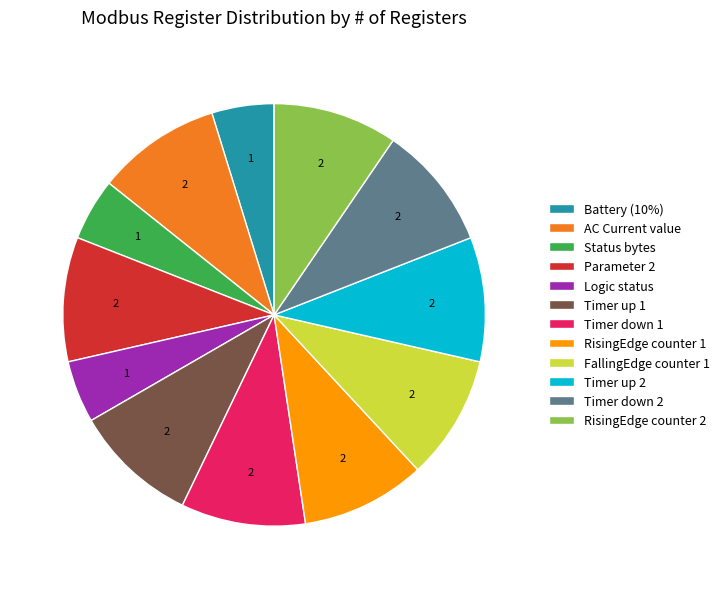

Count the number of slices in the pie.

12